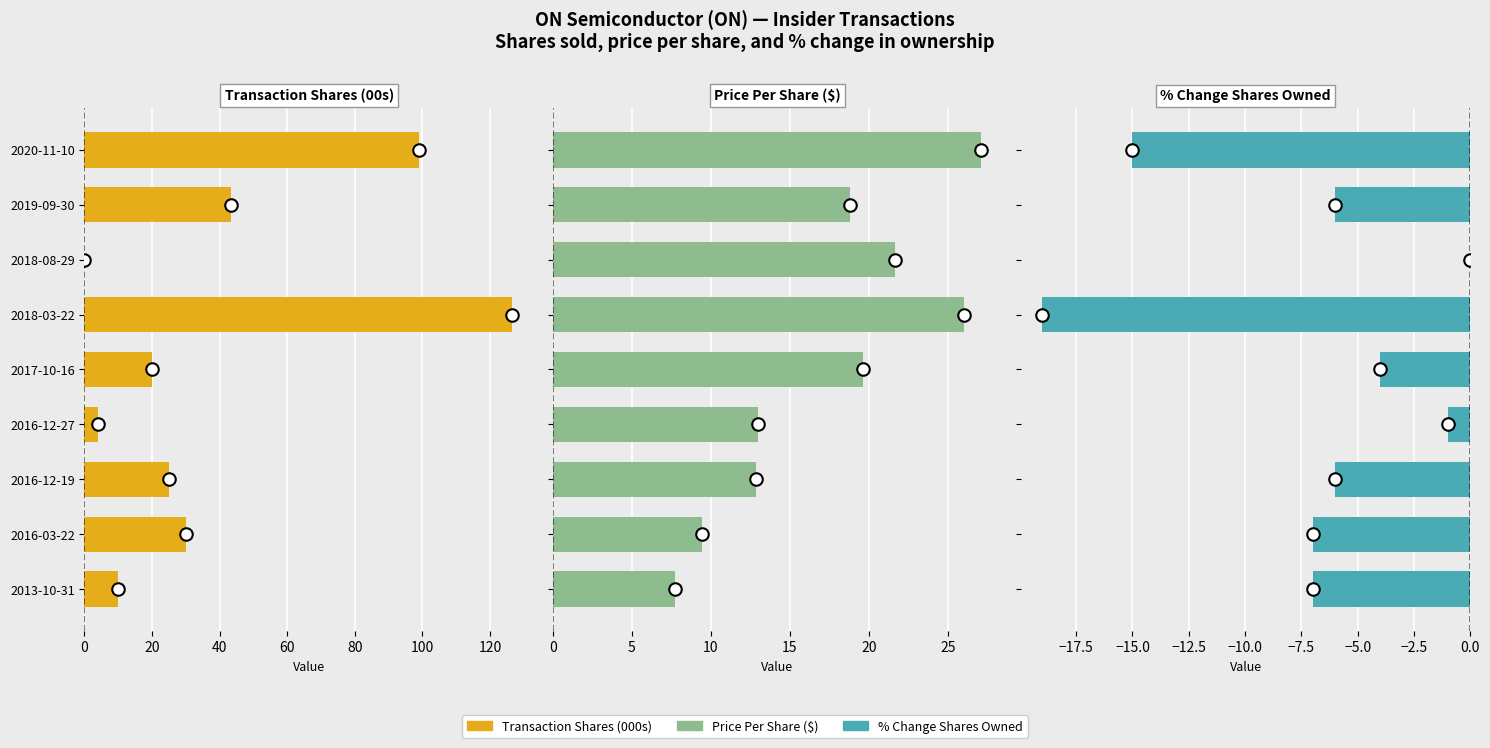

What is the total value across all series at 2020-11-10?

111.2